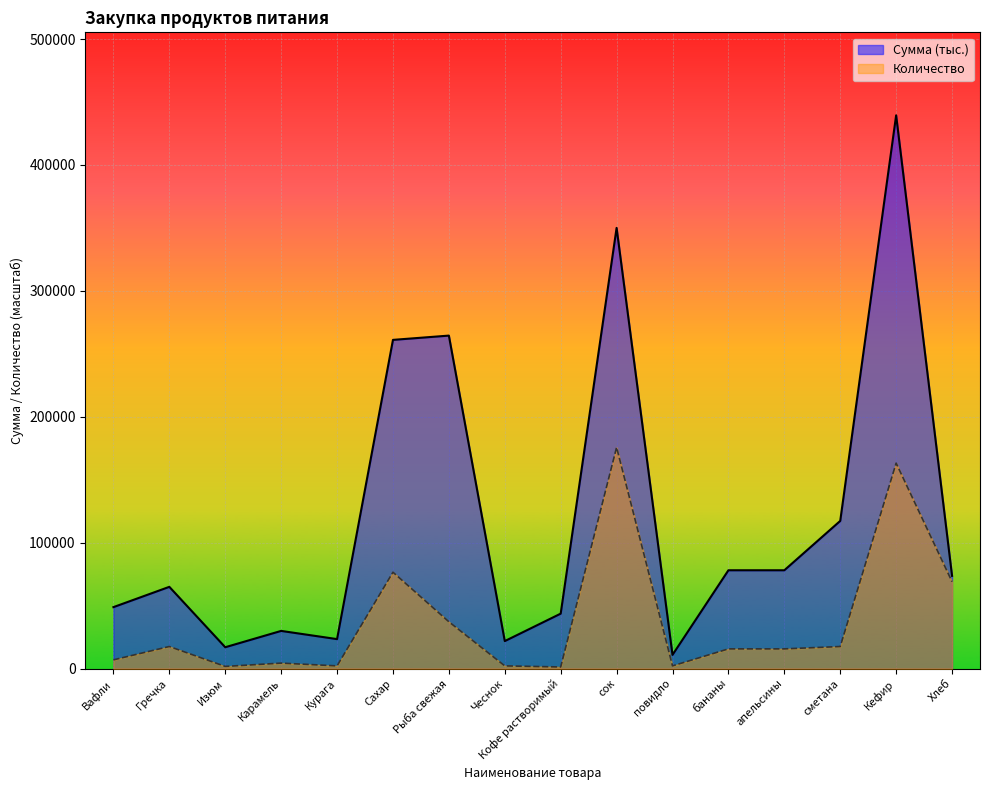

What are all the series names shown in the legend?

Сумма (тыс.), Количество